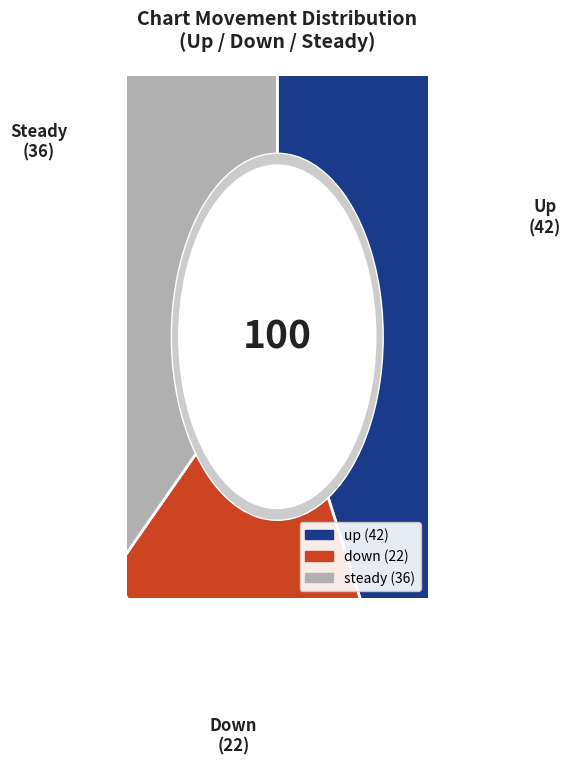

Is there a majority slice in this chart?

No